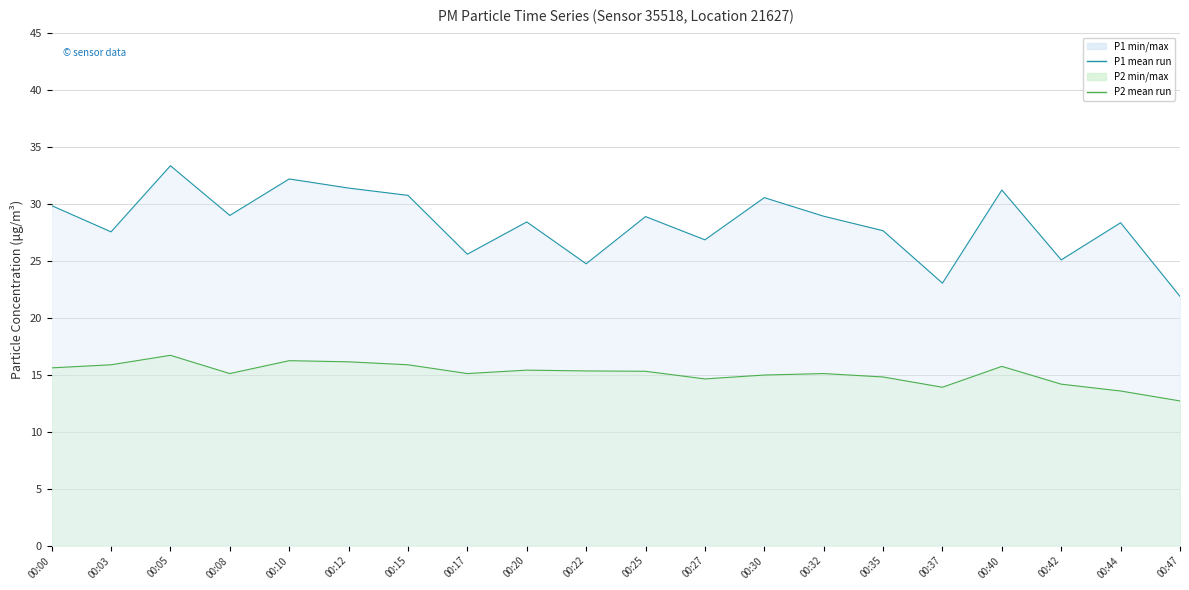

Which category has the highest value in the P2 mean run series?

00:05